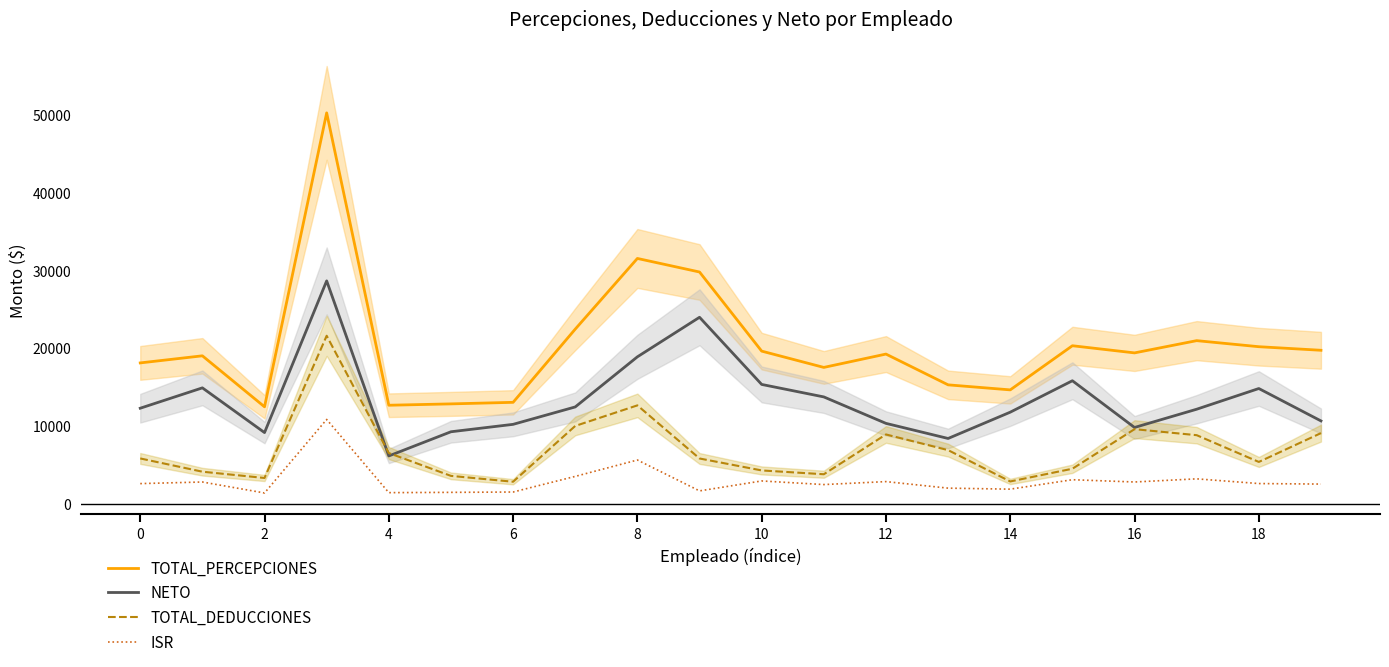

What is the sum of the NETO values at 17 and 15?

27945.0